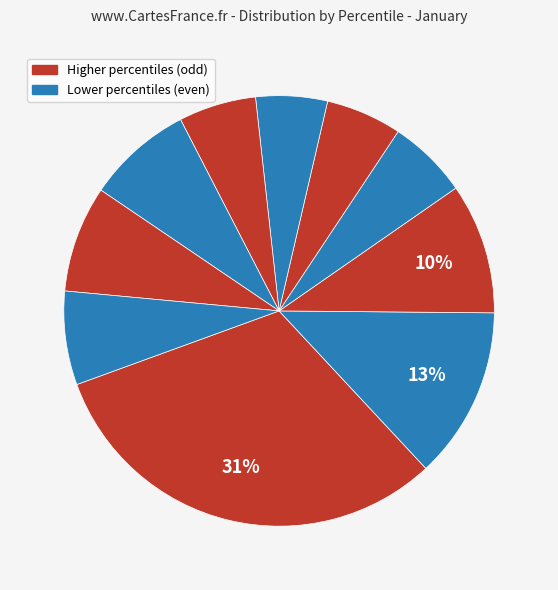

How many slices are in this pie chart?

10